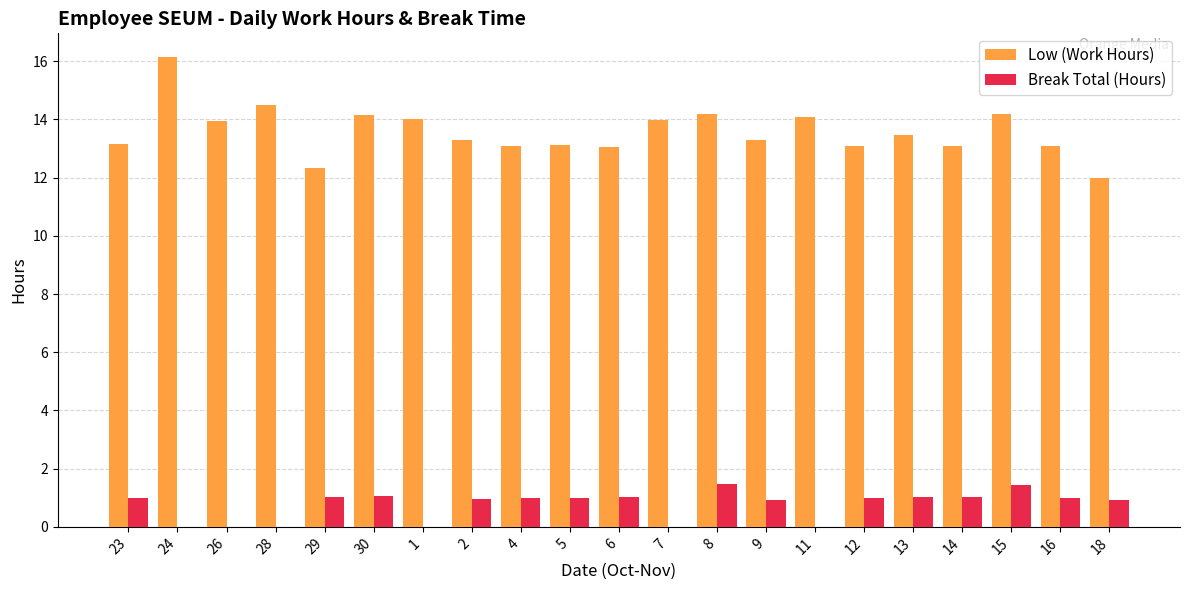

What is the sum of all Low (Work Hours) values?

285.2